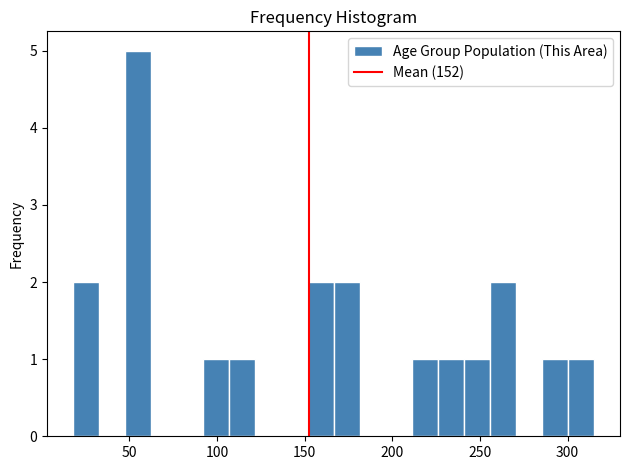

Read against the x-axis, roughly where is the centre of the tallest bar?

55